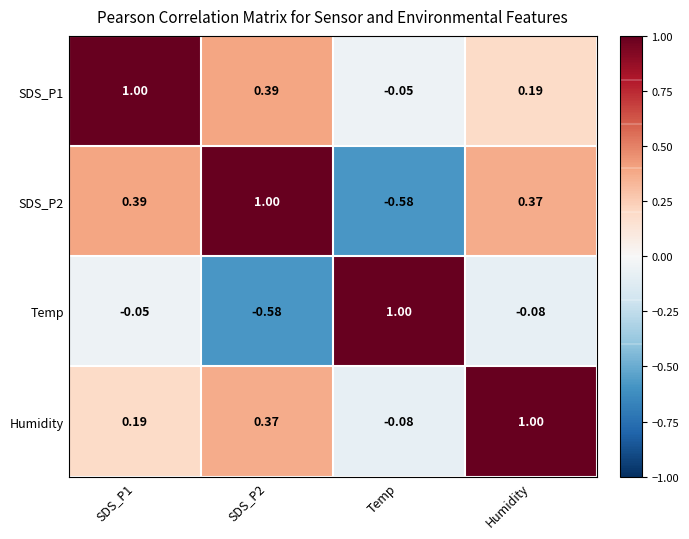

Which category has the highest value in the Humidity series?

Humidity